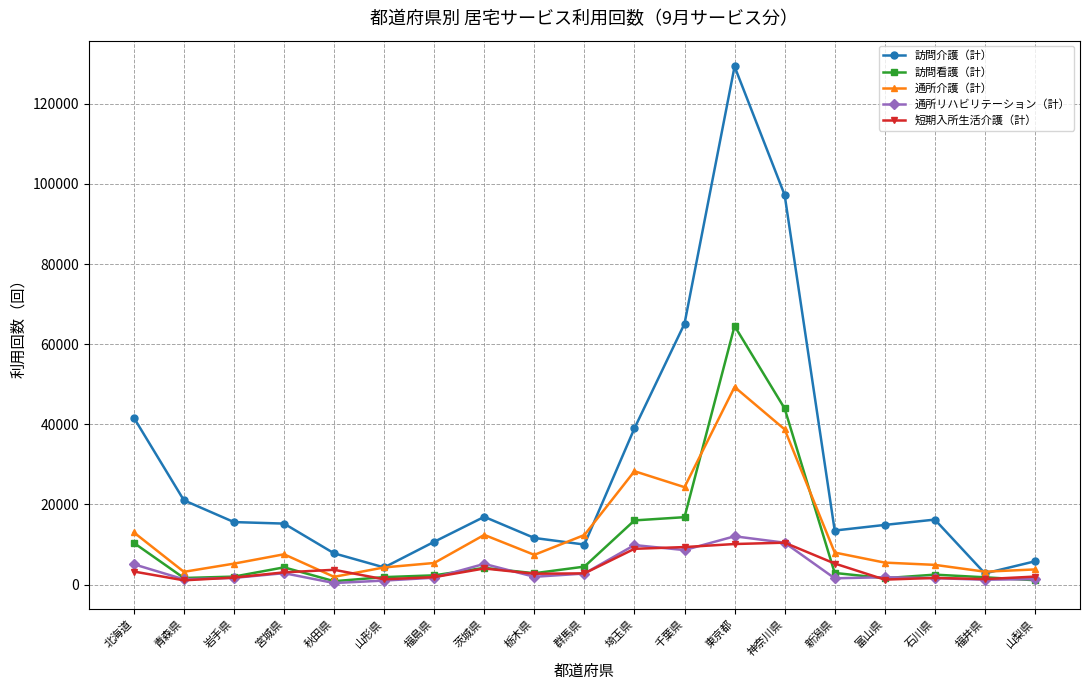

Does the chart have visible grid lines?

Yes